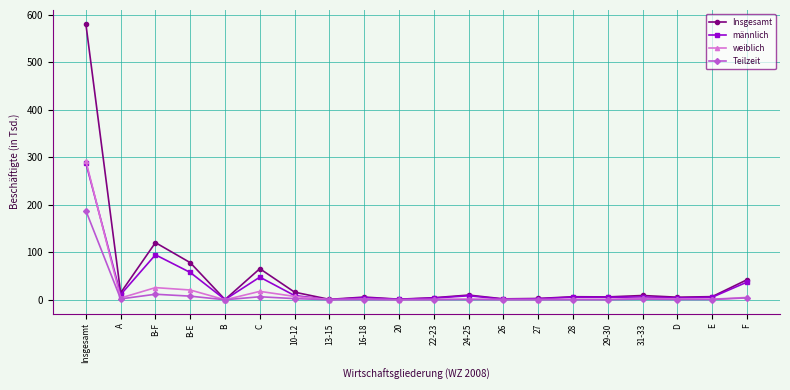

At which category is the sum across all series the highest?

Insgesamt